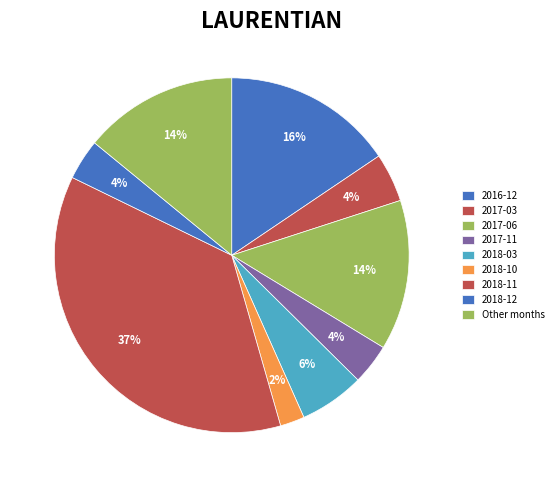

How many slices are in this pie chart?

9